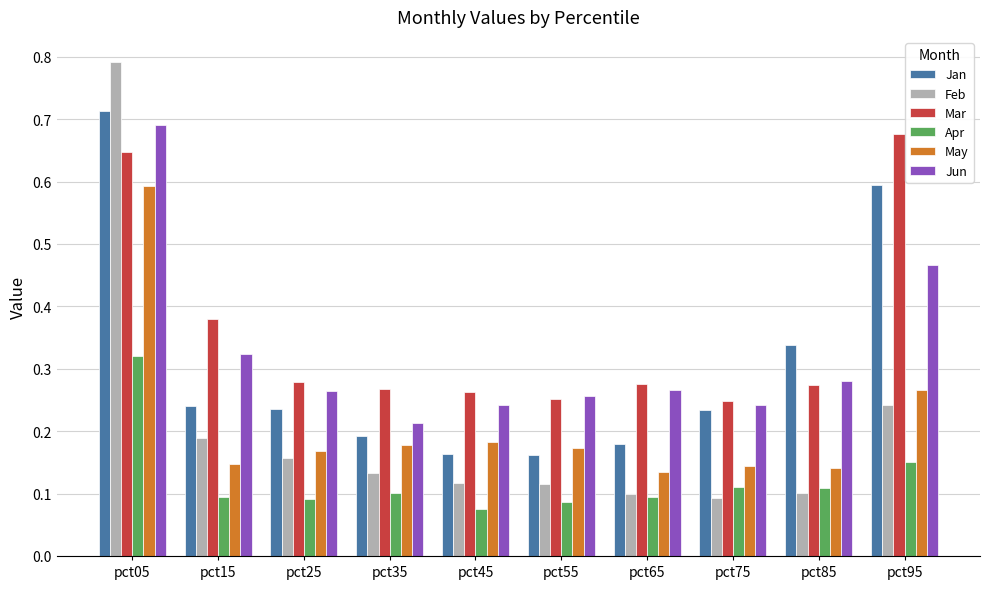

Which series changed the most between pct05 and pct85?

Feb